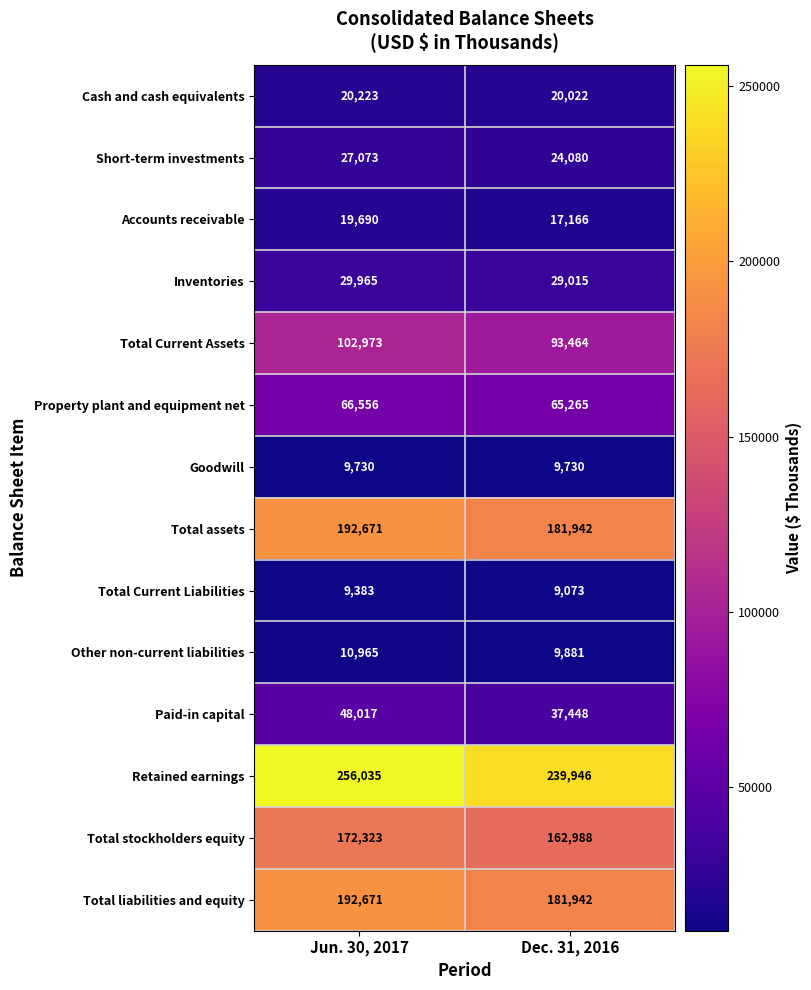

Is it true that Cash and cash equivalents equals 20223 at Jun. 30, 2017?

True